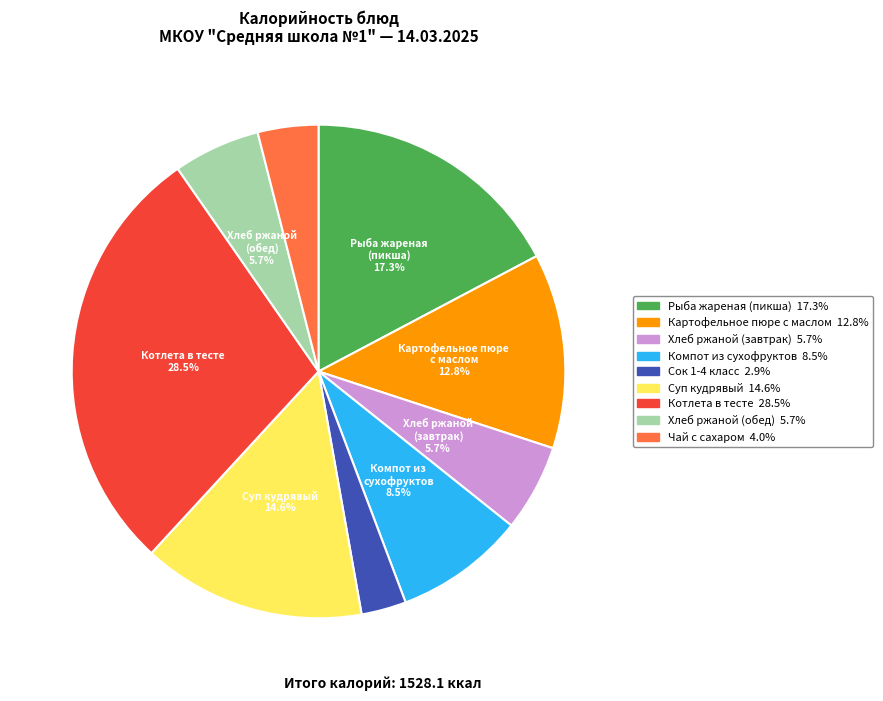

Is there a majority slice in this chart?

No